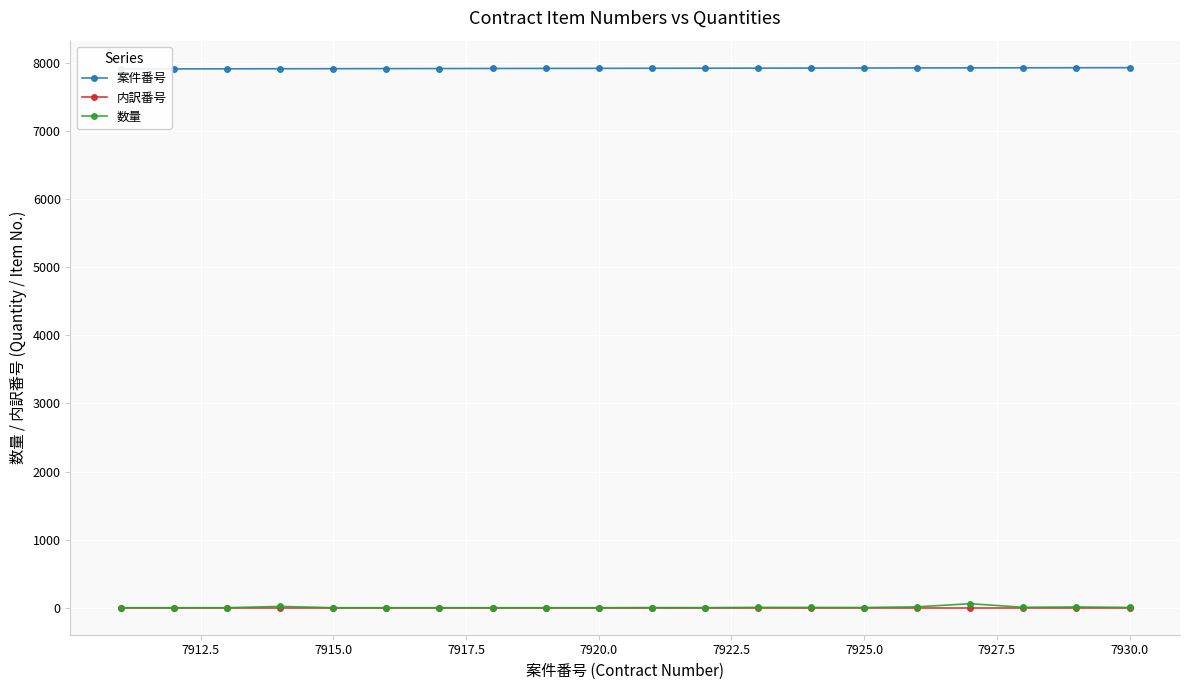

Is it true that 数量 equals 5 at 7930.0?

True